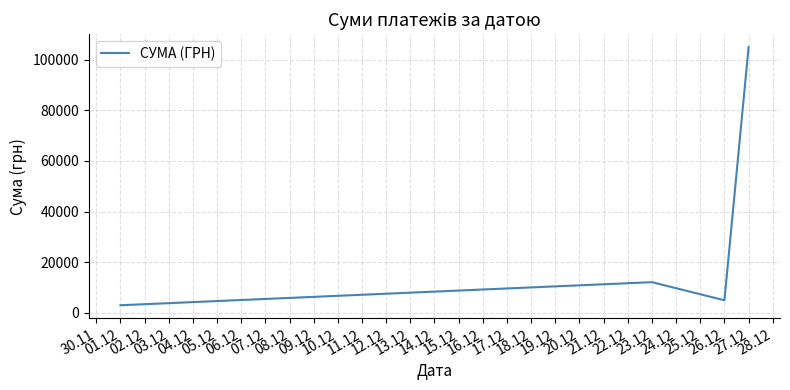

What is the difference between the second highest and second lowest values?

7150.4